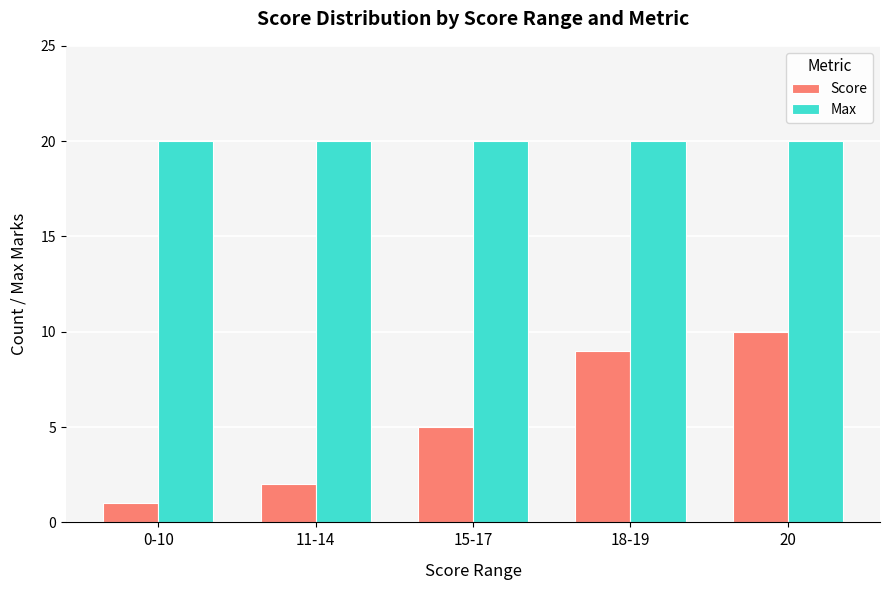

At which label does Score reach its peak?

20